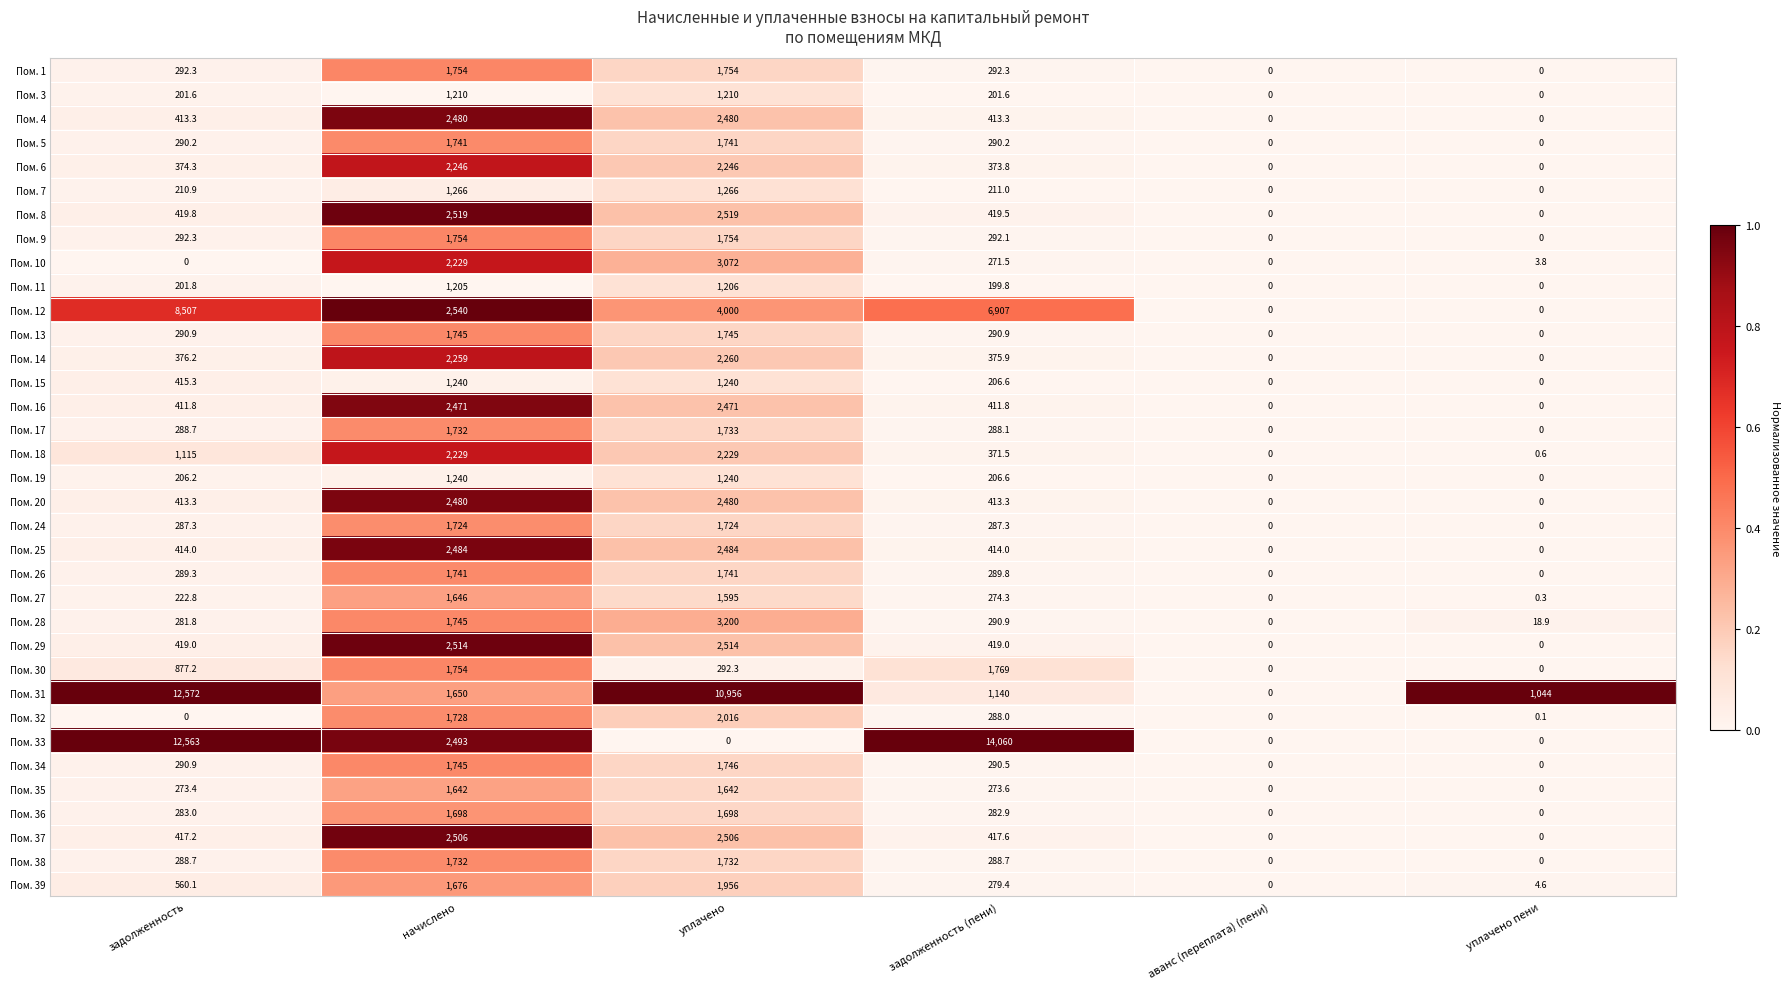

Which series has the largest total across all categories?

Пом. 33